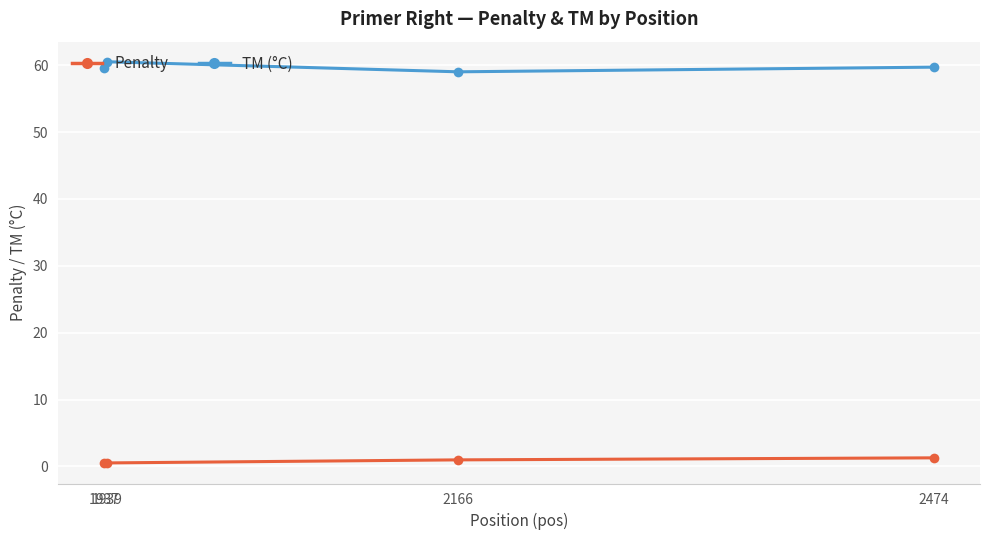

How many interior local valleys does the TM (°C) series have?

1